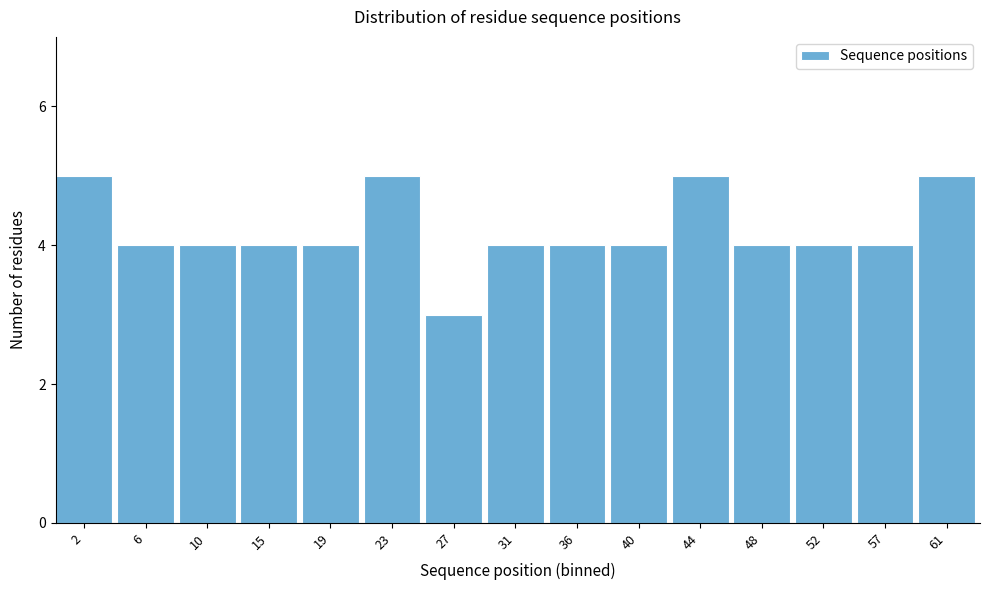

Reading left to right, extract all data points from this chart.

2=5	6=4	10=4	15=4	19=4	23=5	27=3	31=4	36=4	40=4	44=5	48=4	52=4	57=4	61=5